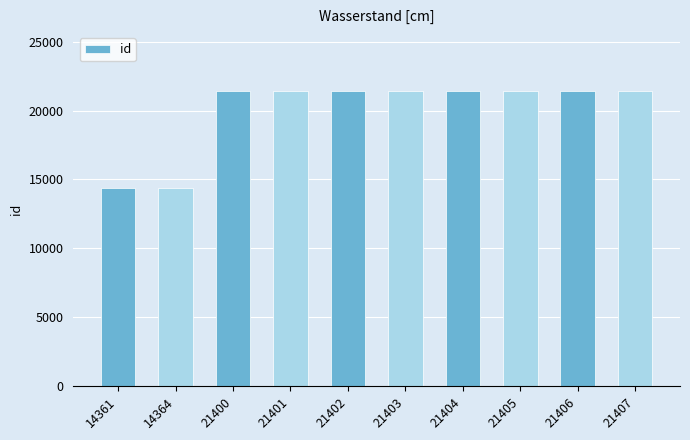

Approximately how many times larger is the value at 14361 compared to 14364?

1.0